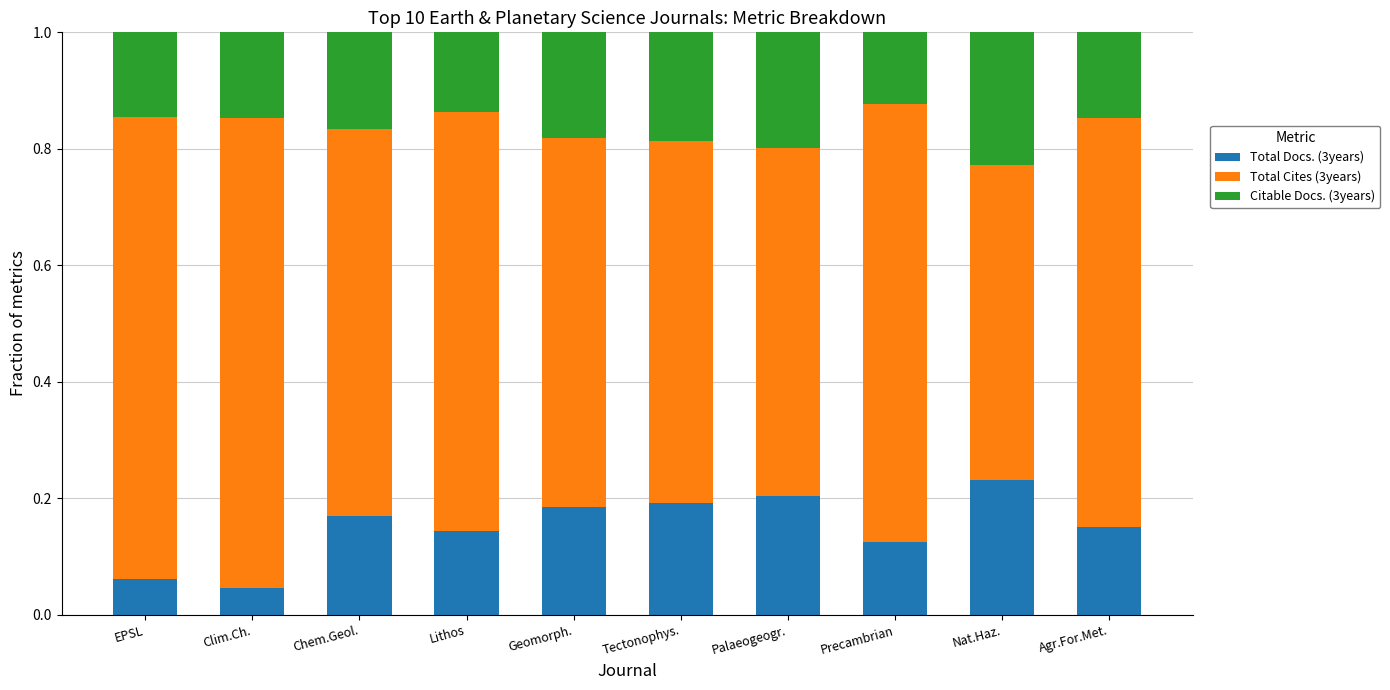

What is the sum of all Total Docs. (3years) values?

1.5